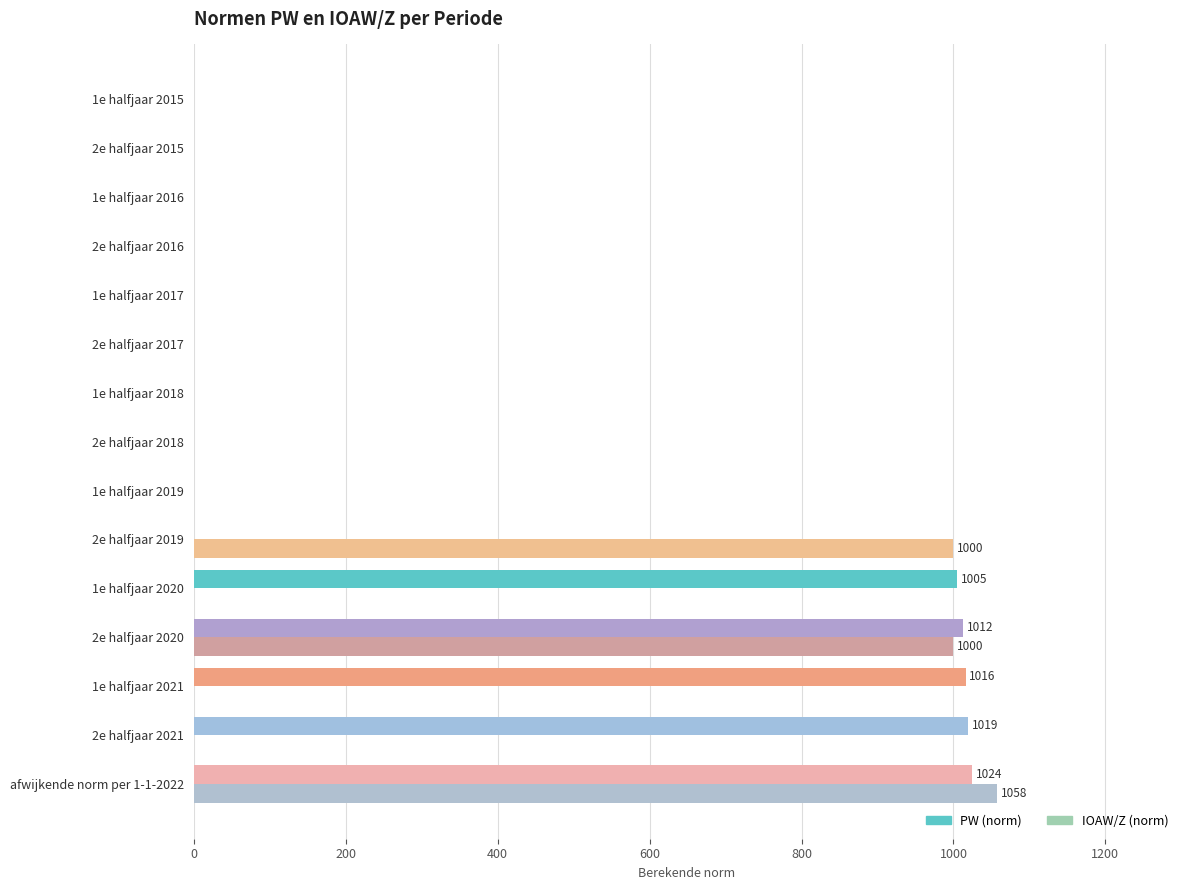

List the series in order of their overall mean, lowest first.

PW (norm), IOAW/Z (norm)